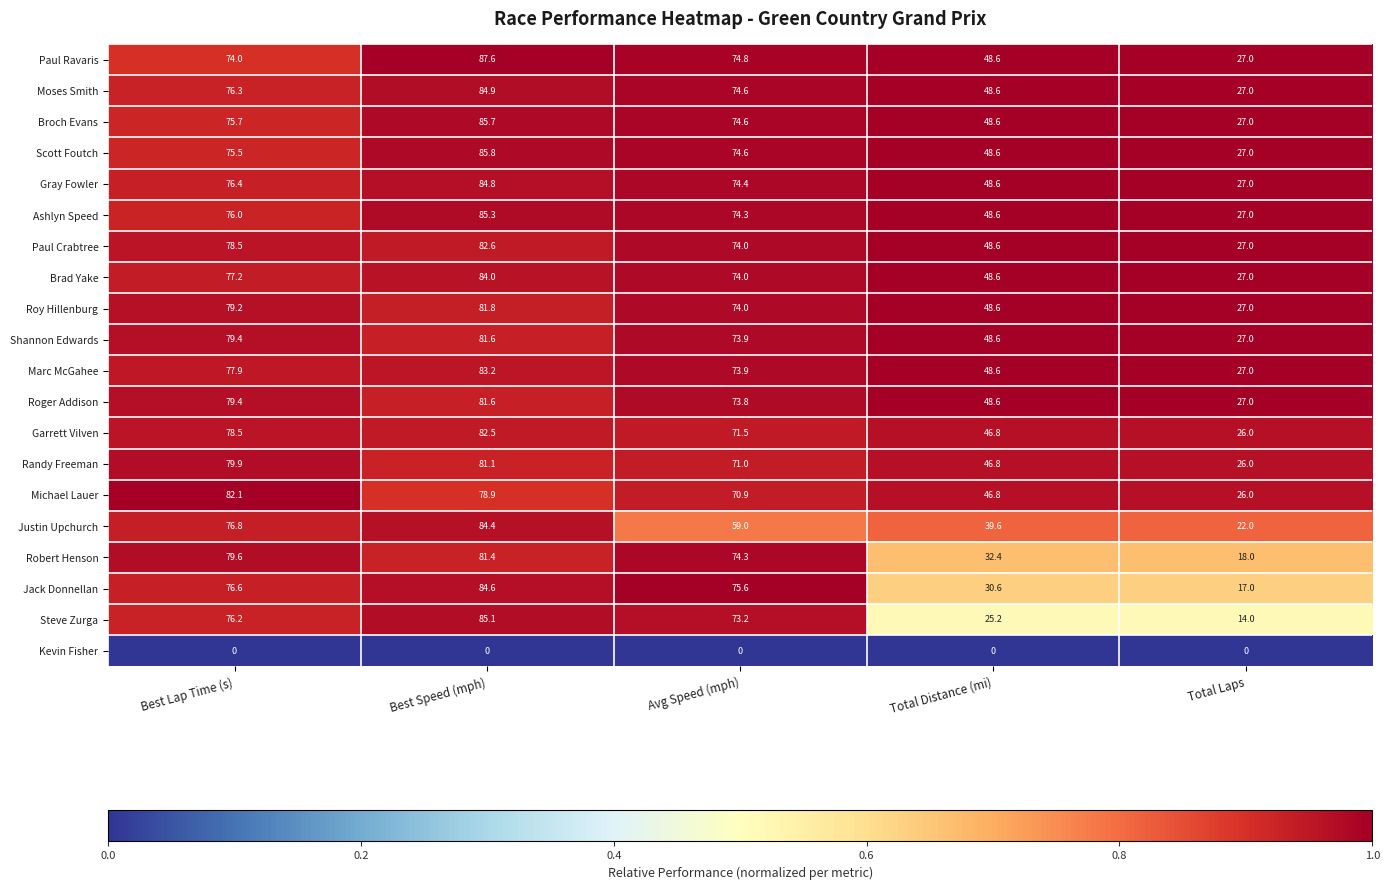

At which category is the sum across all series the highest?

Best Speed (mph)